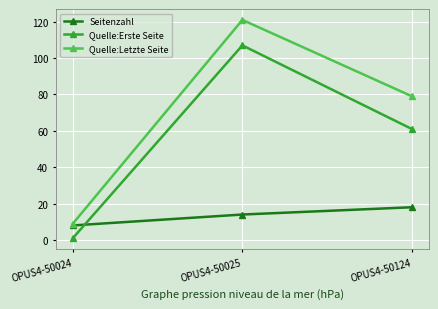

What is the highest value of the Quelle:Letzte Seite series?

121